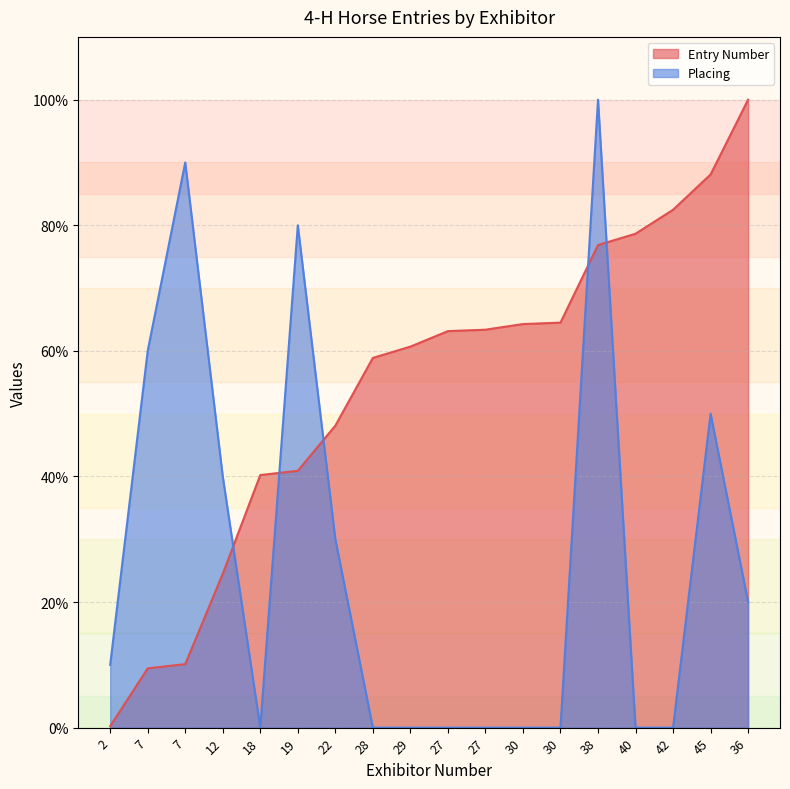

What is the sum of the Placing values at 27 and 12?

40.0